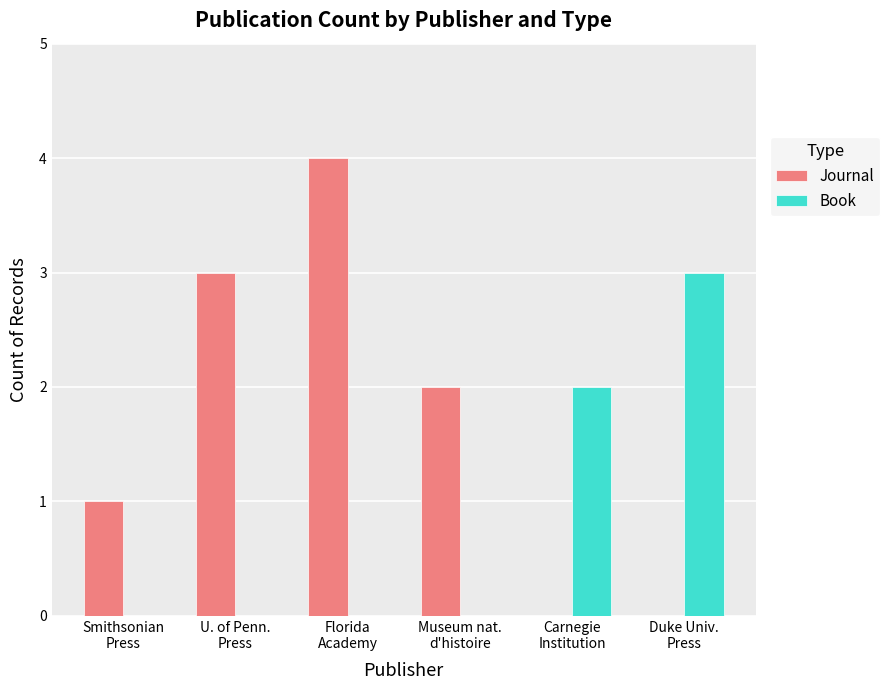

What is the highest value of the Journal series?

4